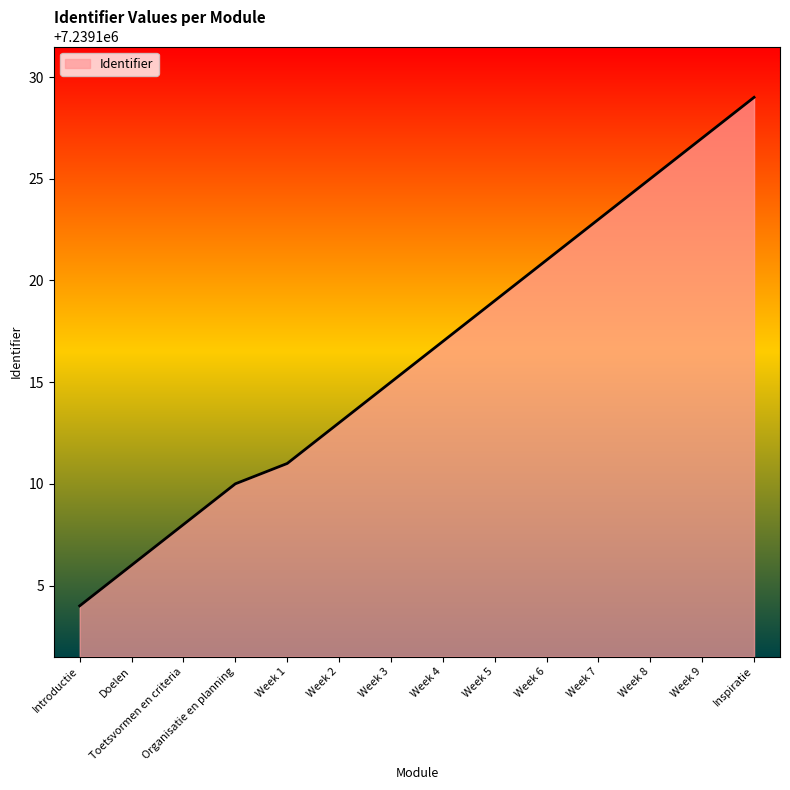

The chart shows a value of 1766714 at Week 1. True or false?

False